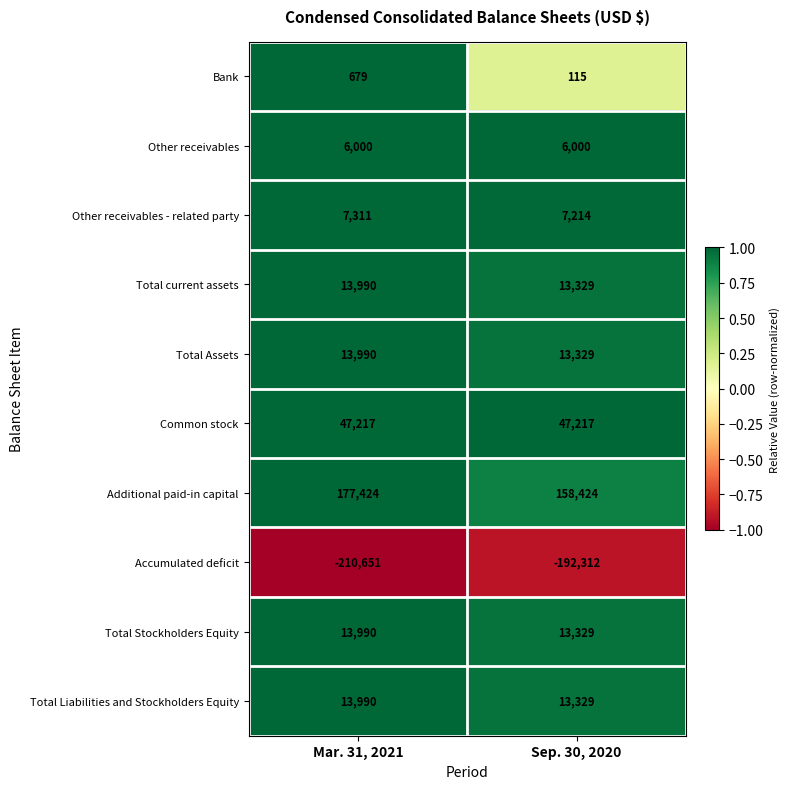

What is the minimum value shown in the chart?

-210651